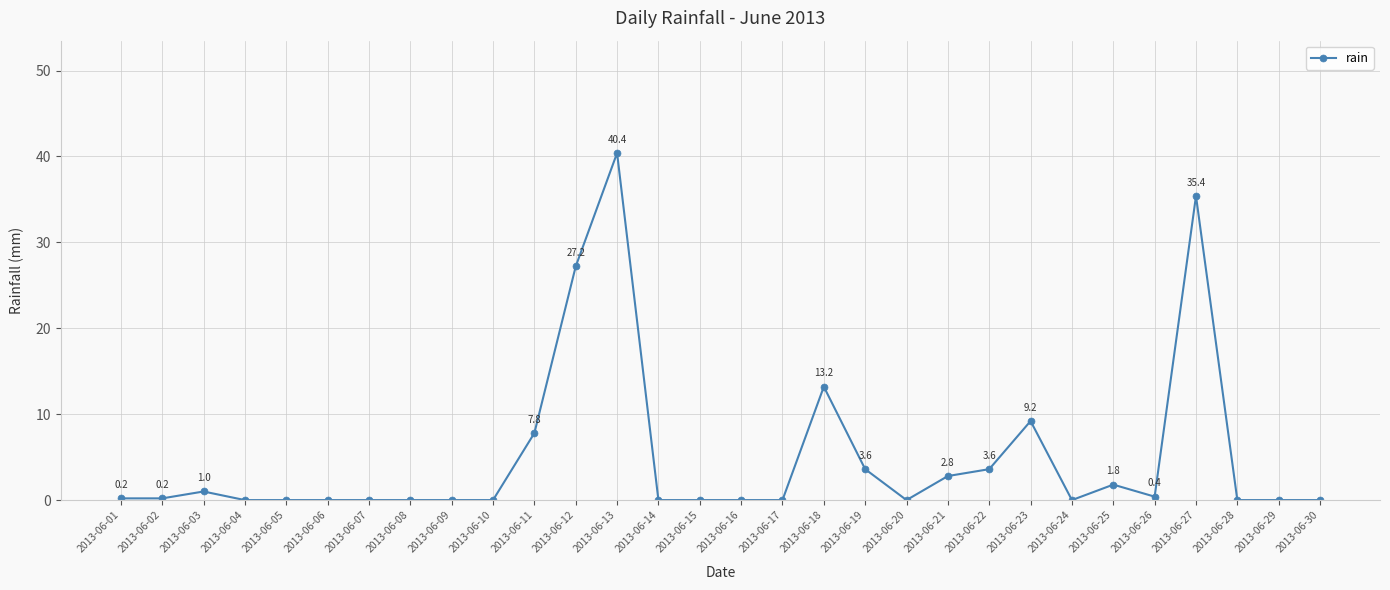

Which has a higher value, 2013-06-11 or 2013-06-15?

2013-06-11